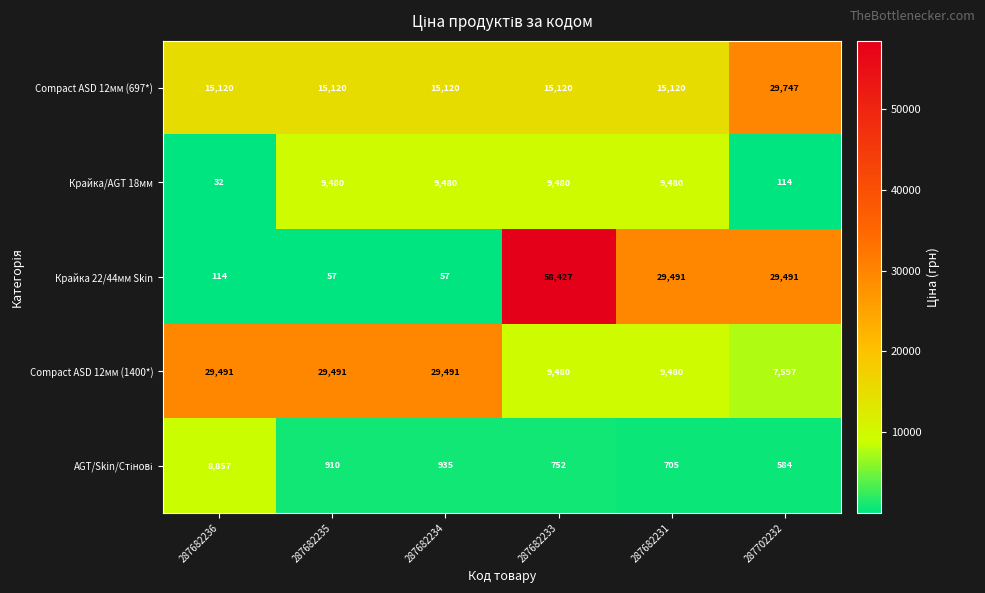

Which series has the largest total across all categories?

Крайка 22/44мм Skin